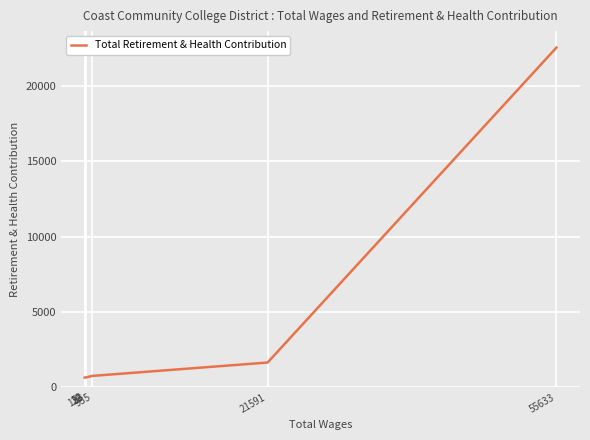

What is the value of the 4th point from the left?

757